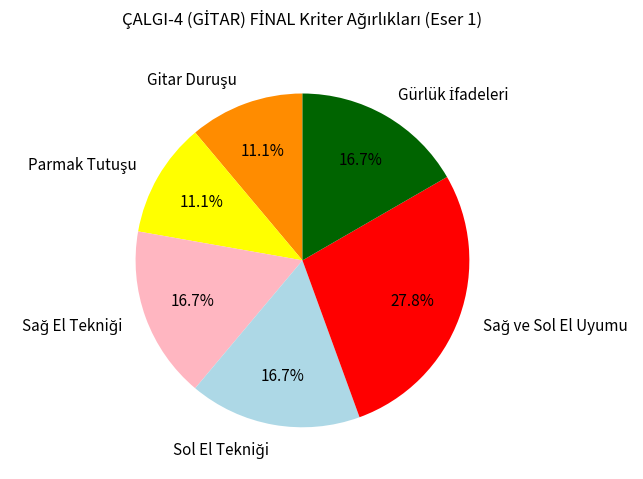

Is there any slice that represents more than half of the pie?

No